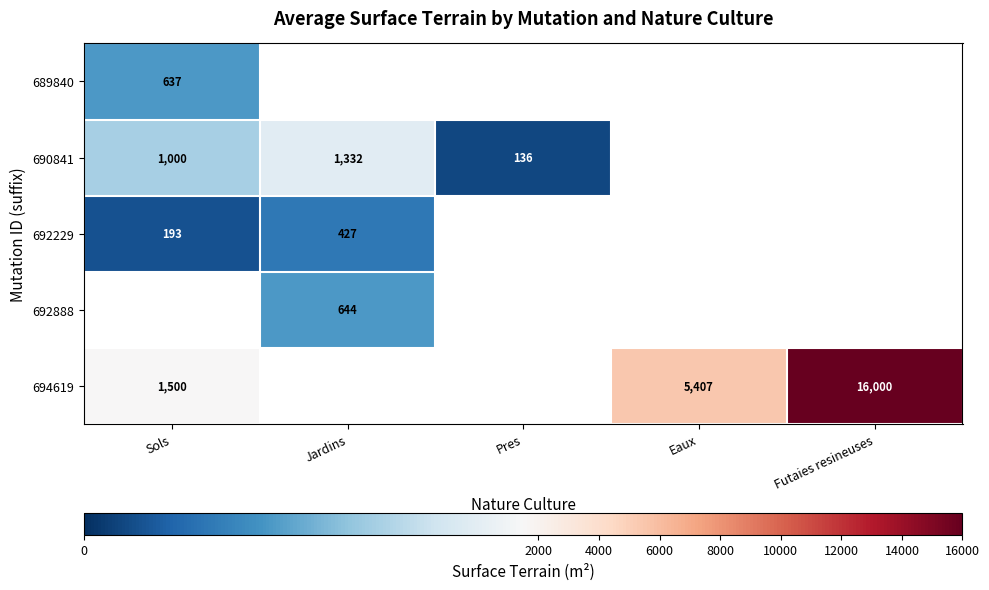

The 694619 series shows 5407 at Eaux. True or false?

True